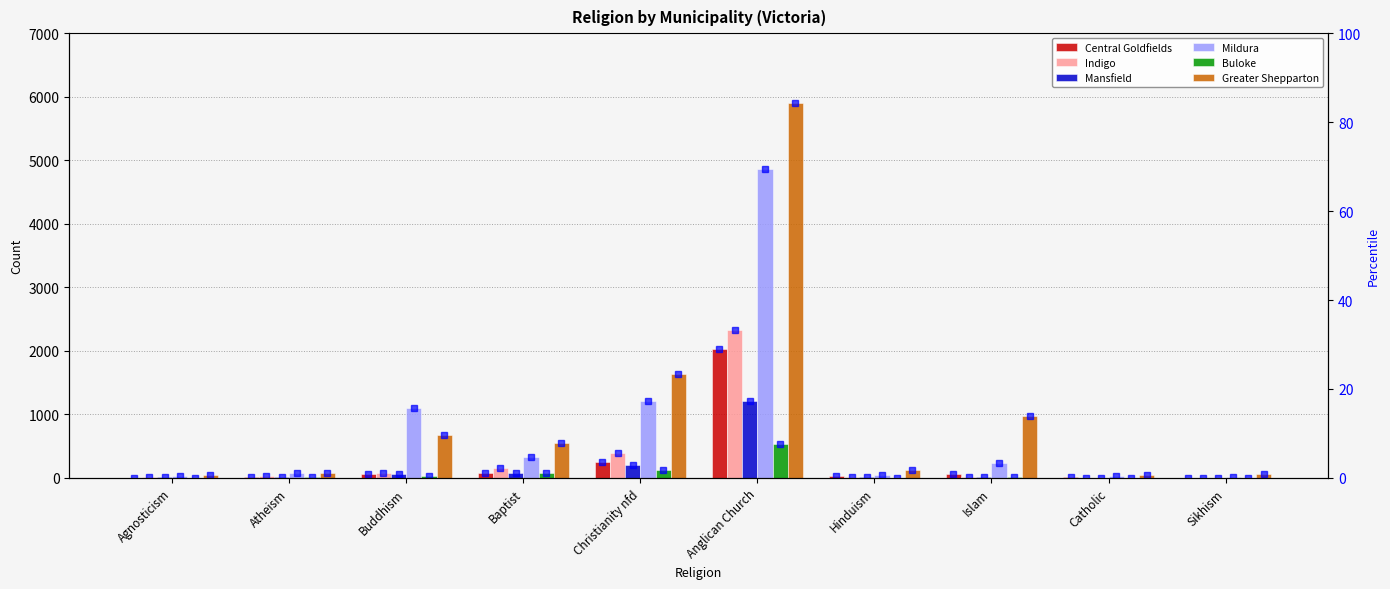

Rank the categories by Buloke value from highest to lowest.

Anglican Church, Christianity nfd, Baptist, Buddhism, Atheism, Islam, Hinduism, Agnosticism, Catholic, Sikhism